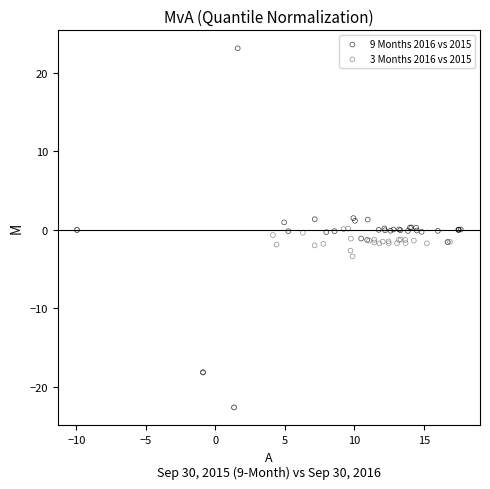

Which series has the widest spread of Y values?

9 Months 2016 vs 2015